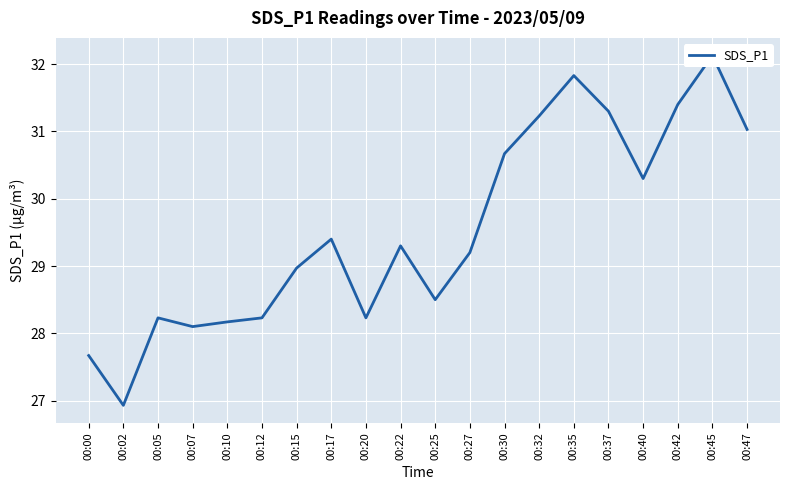

Reading right to left, transcribe all the data shown in this chart.

00:47=31.0	00:45=32.1	00:42=31.4	00:40=30.3	00:37=31.3	00:35=31.8	00:32=31.2	00:30=30.7	00:27=29.2	00:25=28.5	00:22=29.3	00:20=28.2	00:17=29.4	00:15=29.0	00:12=28.2	00:10=28.2	00:07=28.1	00:05=28.2	00:02=26.9	00:00=27.7